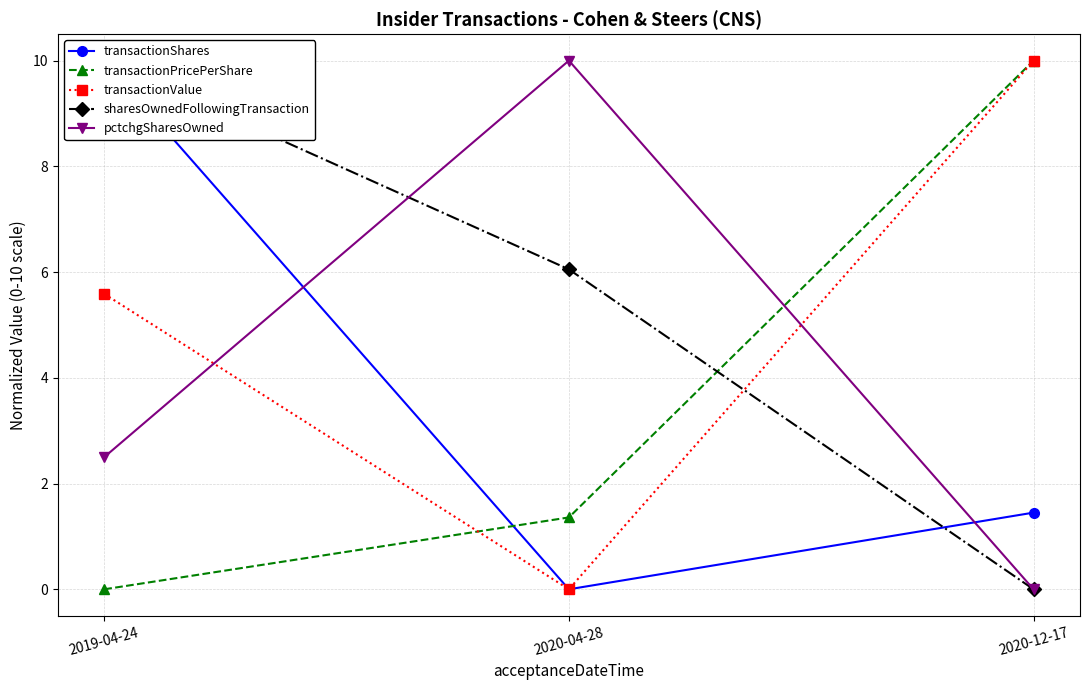

How many lines are shown in the chart?

5